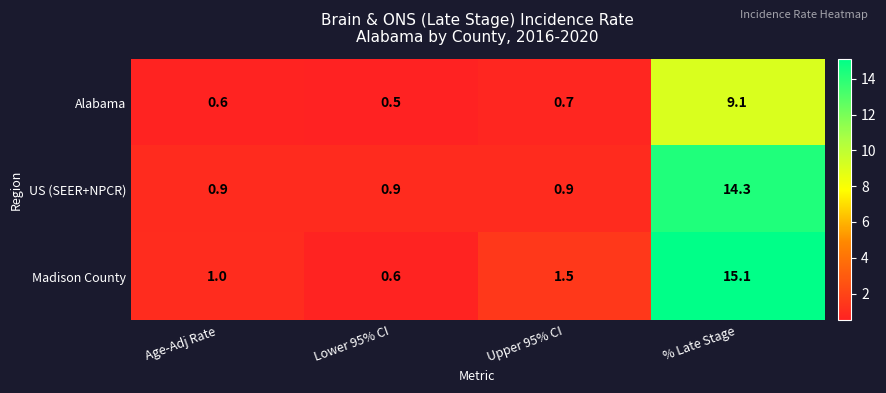

What is the total value across all series at Age-Adj Rate?

2.5